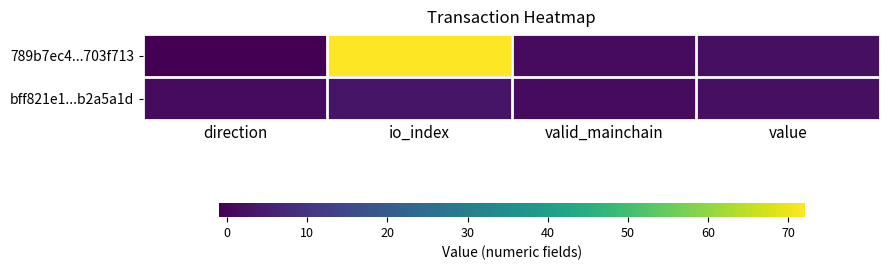

At which category does the chart reach its minimum across all series?

direction